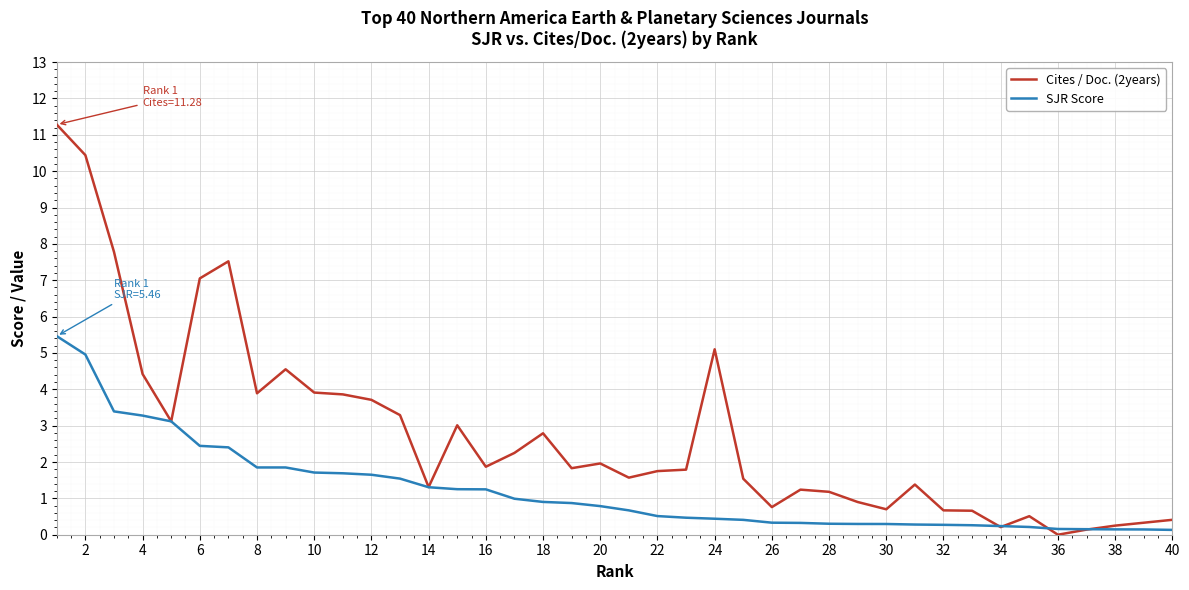

List the series in order of their peak value, highest first.

Cites / Doc. (2years), SJR Score